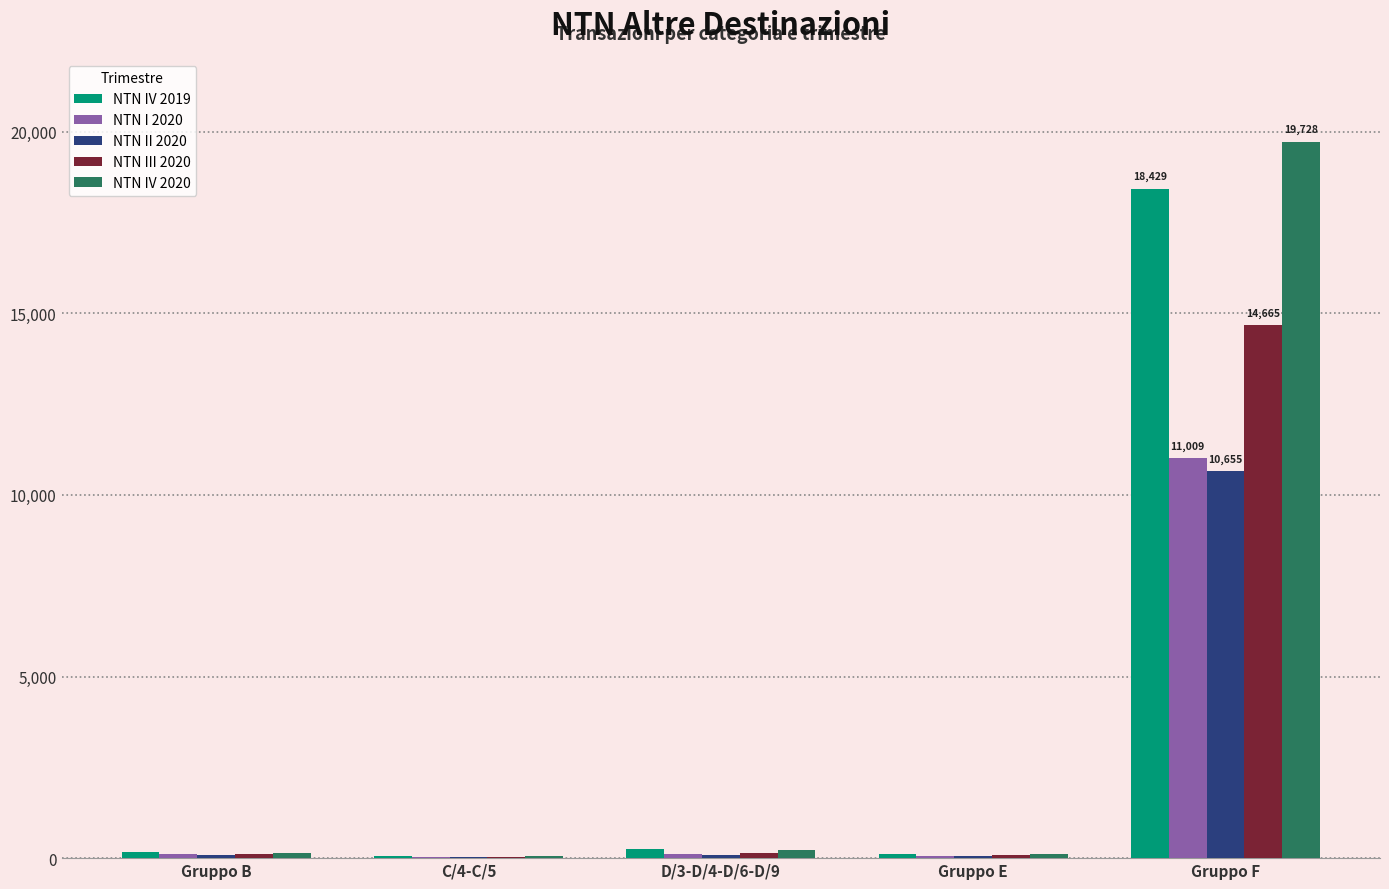

The NTN IV 2019 series shows 18429.0 at Gruppo F. True or false?

True